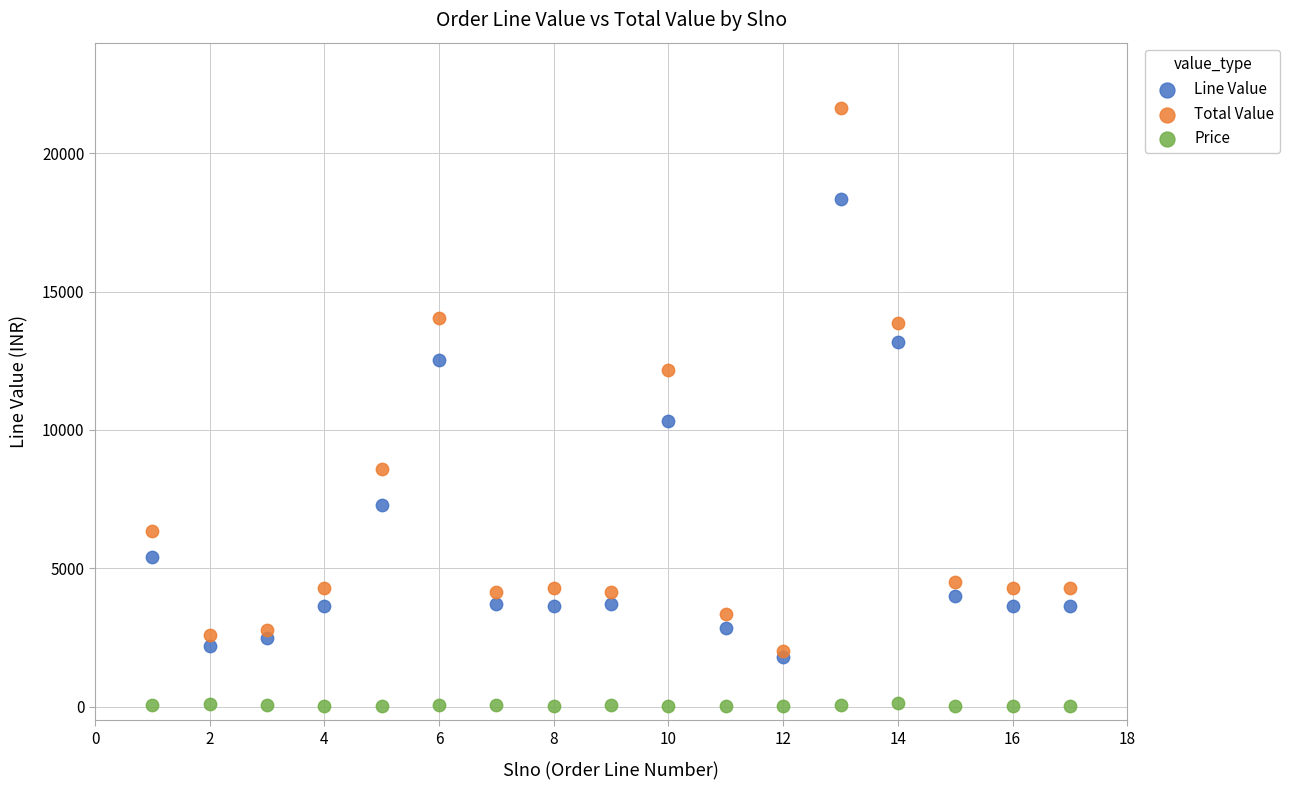

Which series contains the highest Y value?

Total Value